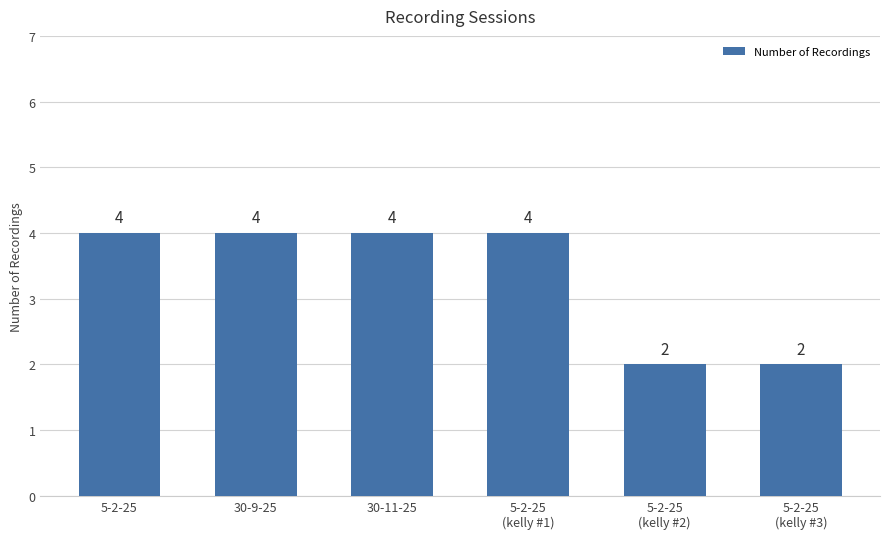

Read the value at 30-11-25.

4